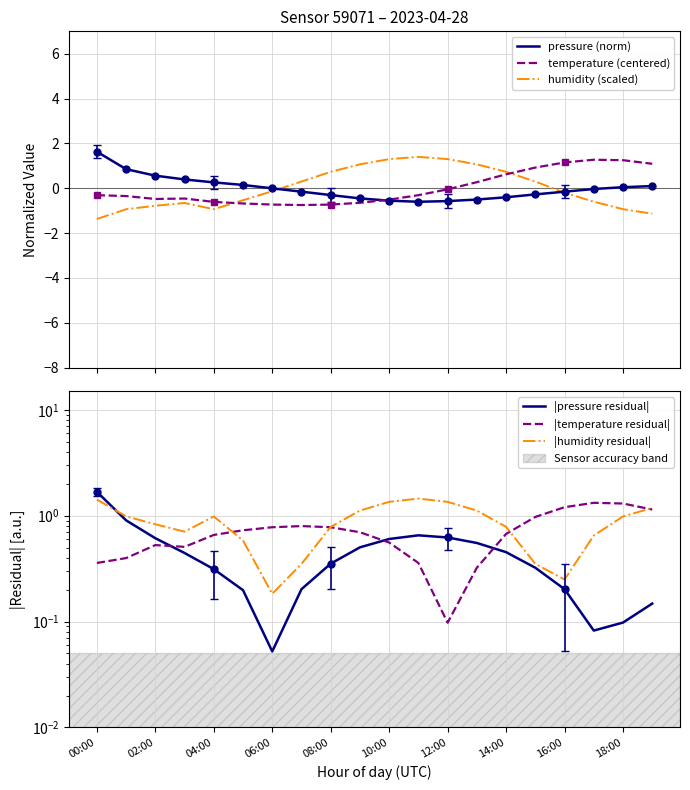

True or false: humidity (scaled) and |humidity residual| cross at least once.

False